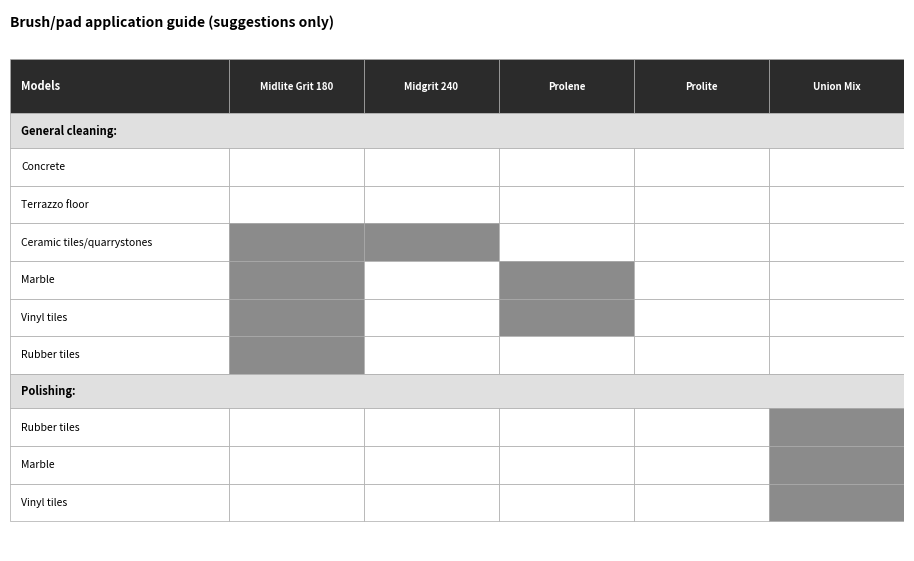

Is it true that Marble (Pol) equals 0 at 3?

True